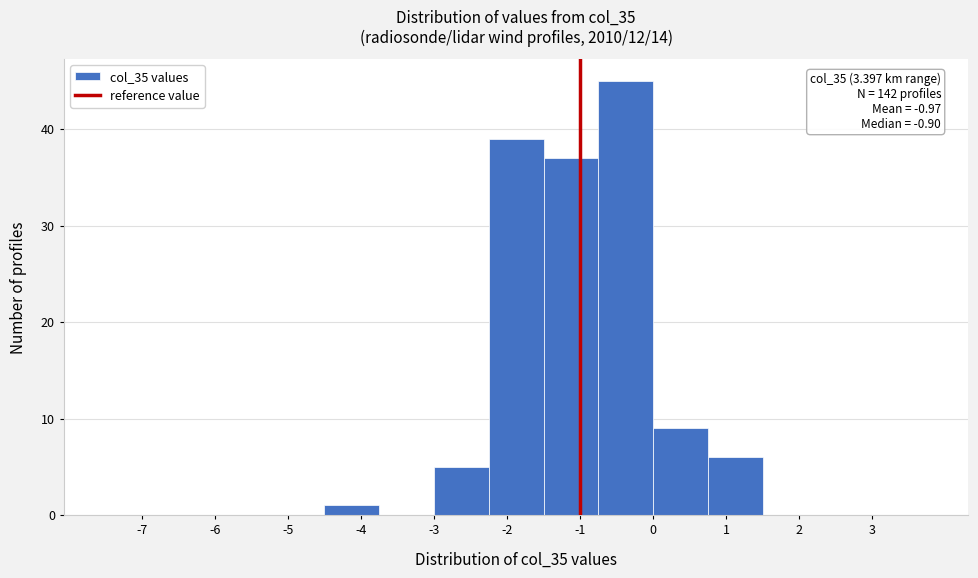

Over which range of the x-axis is the bar tallest?

-0.75 to 0.00